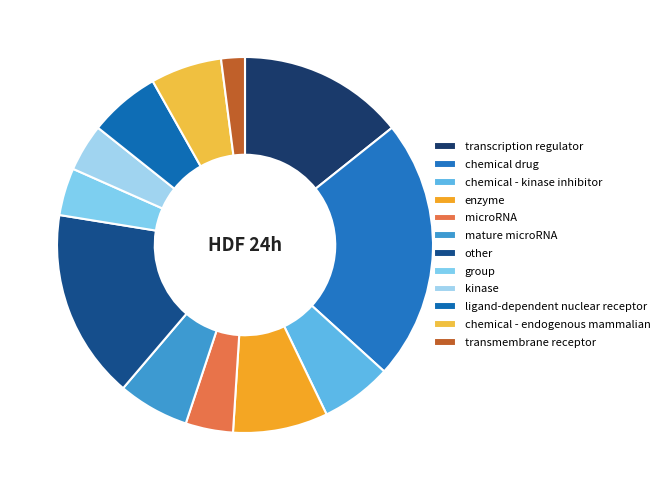

Is there any slice that represents more than half of the pie?

No